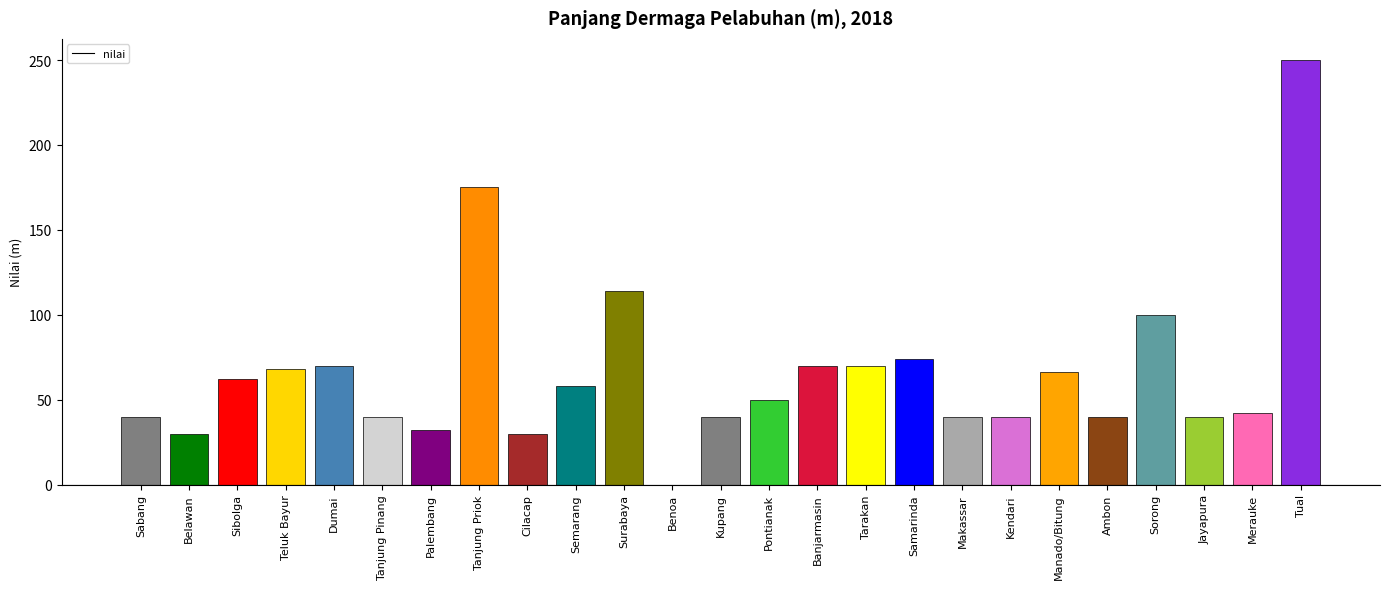

What is the change in value from Cilacap to Ambon?

+10